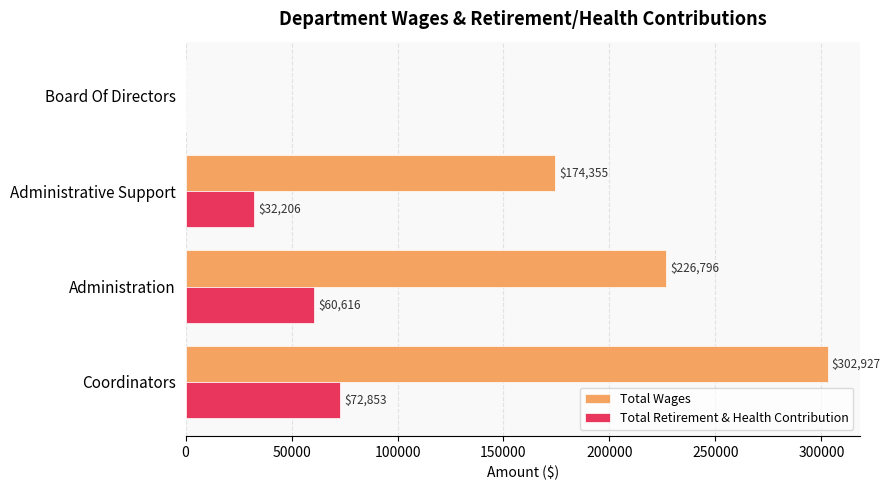

How many Total Wages values are between 174355 and 302927?

3